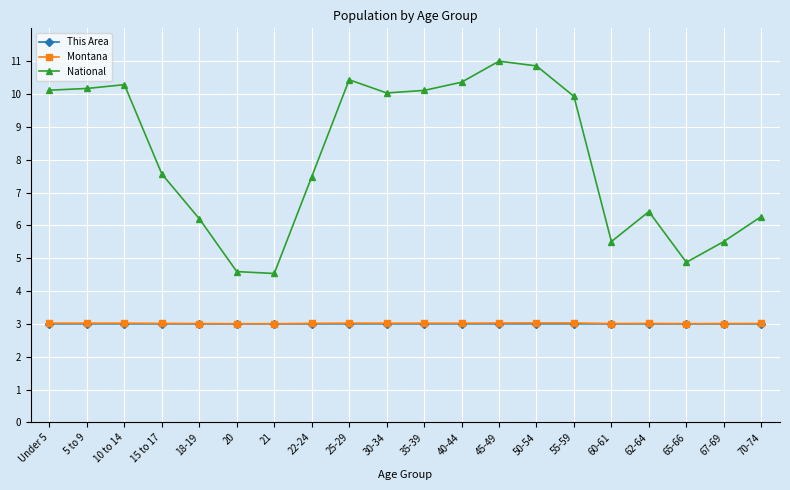

Which series has the largest range (max minus min)?

National